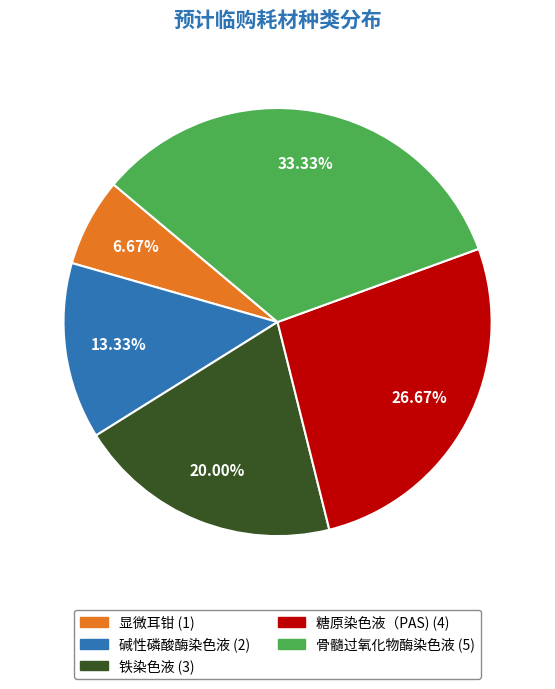

Which category has the smallest portion of the pie?

显微耳钳